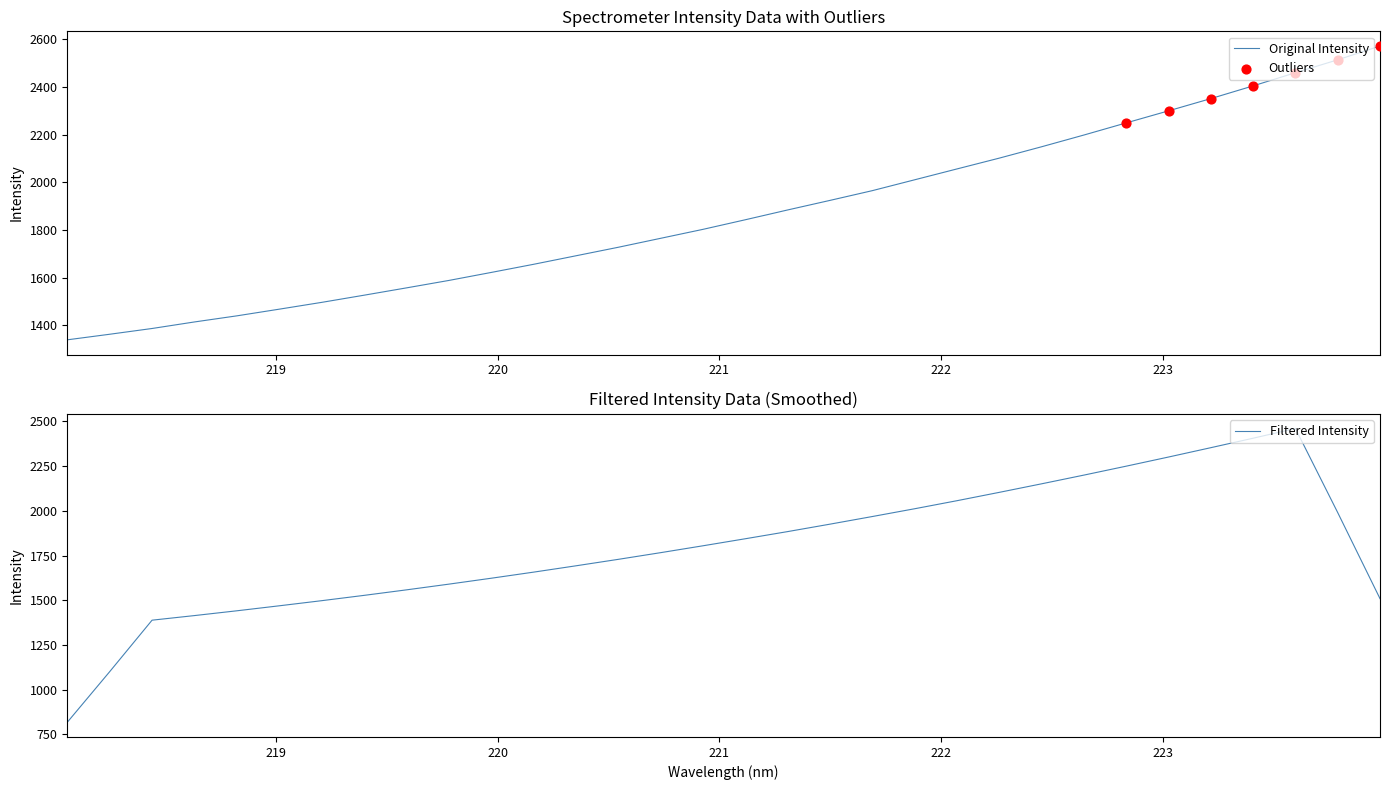

Which has a higher value, 223.5987 or 218.0596?

223.5987